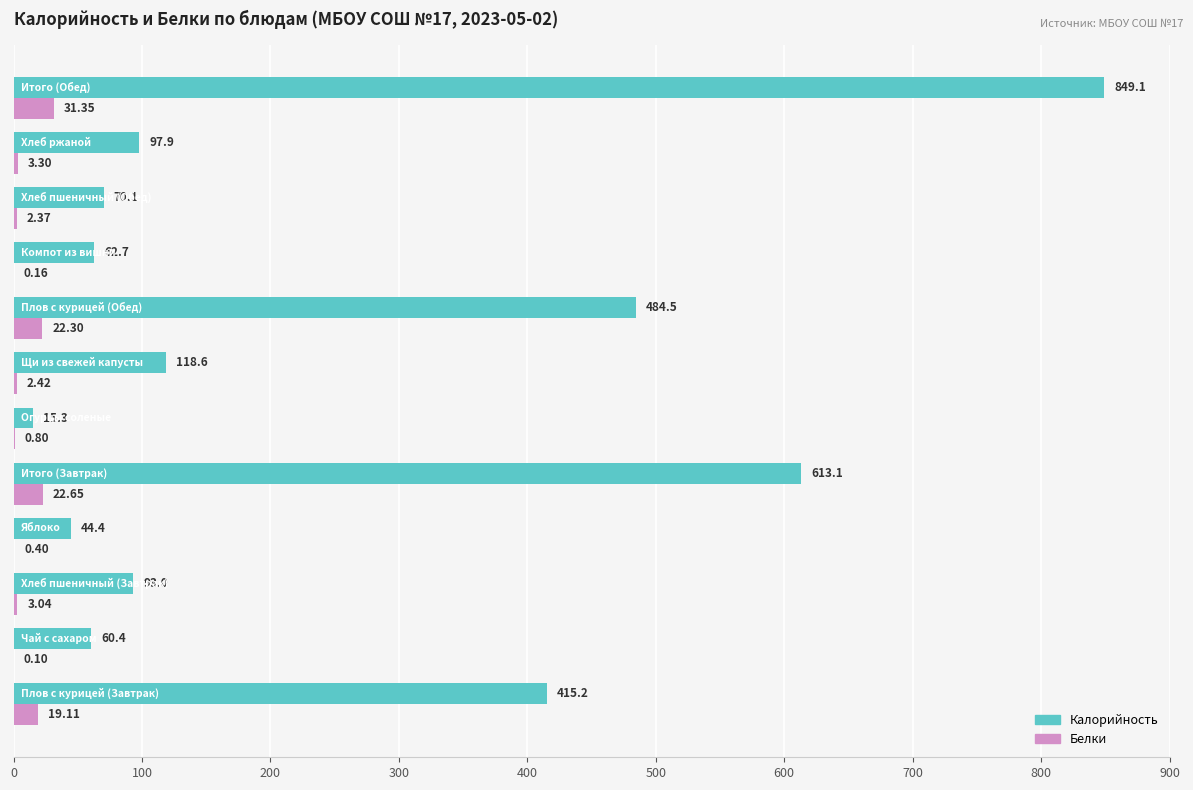

What is the sum of all Белки values?

108.0